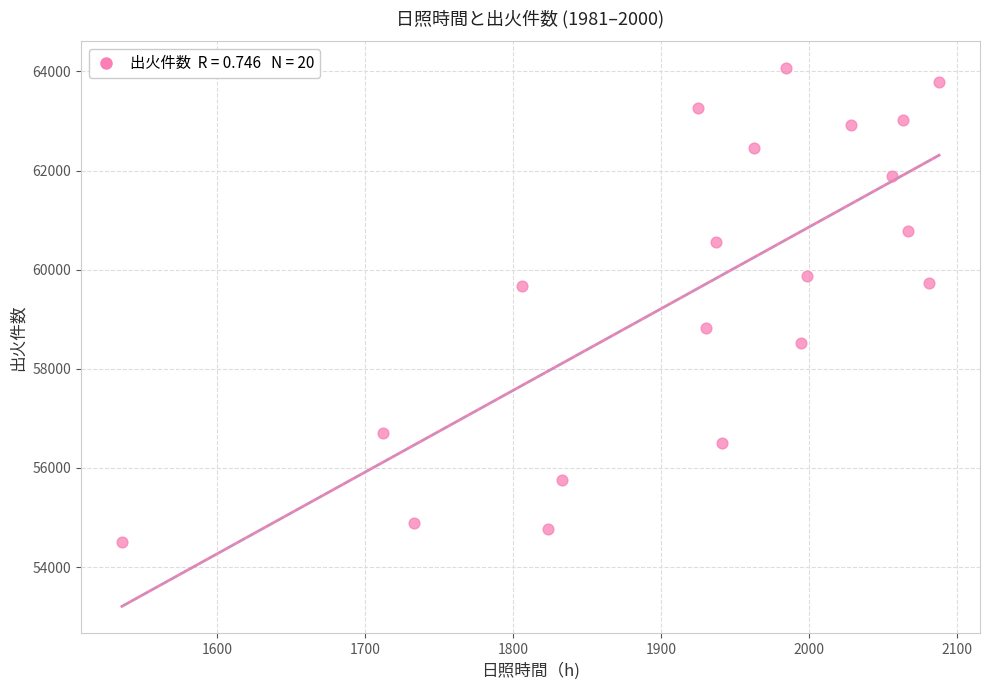

What is the range of Y values (max minus min)?

9552